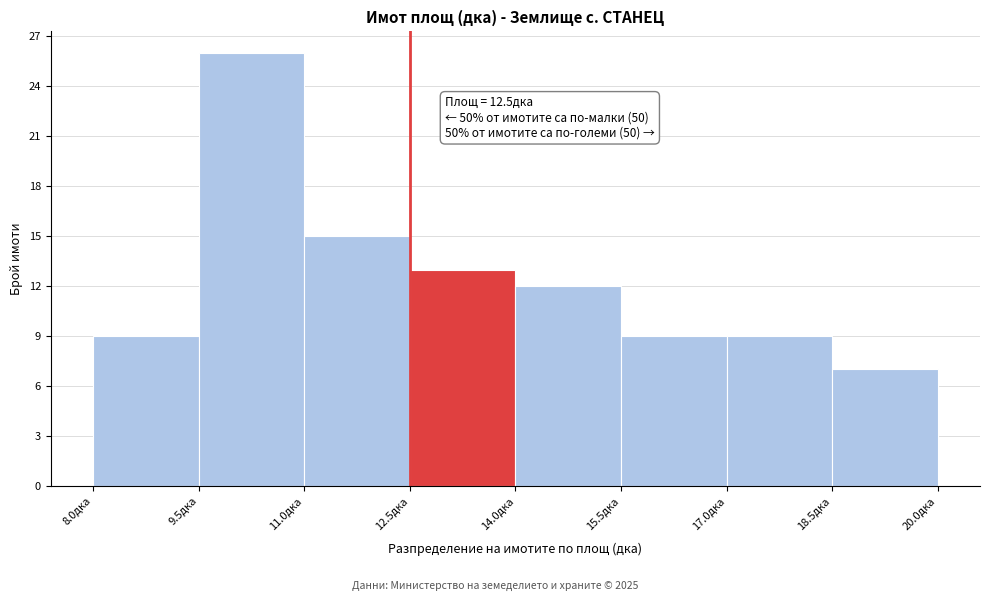

Which range on the x-axis has the tallest bar?

9.5 to 11.0